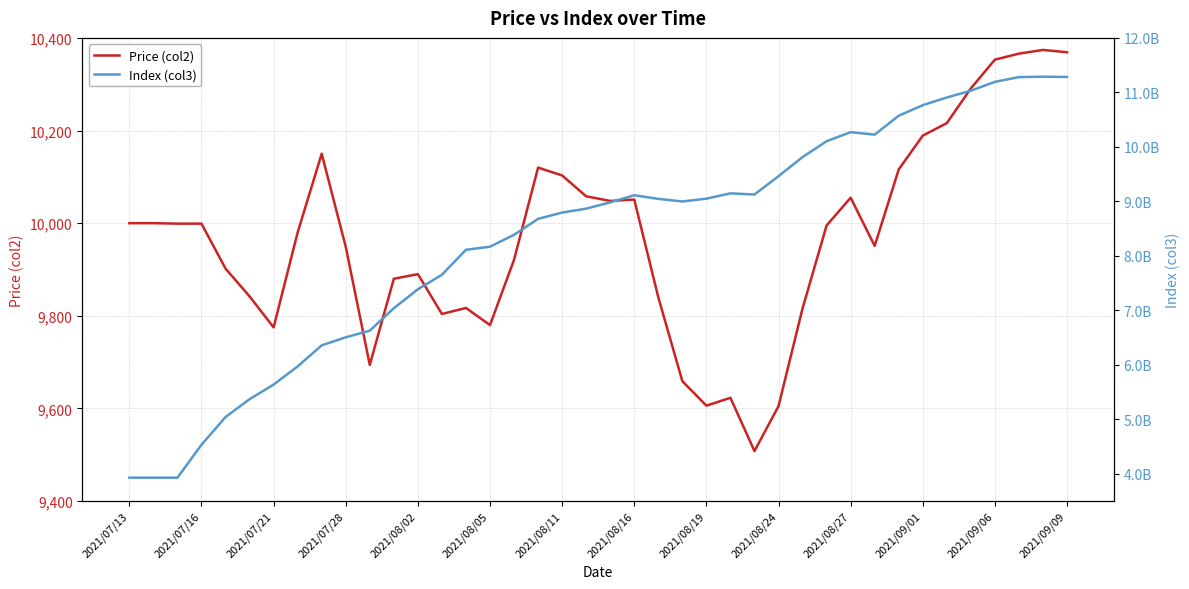

What is the difference between the maximum and second lowest values in the Price (col2) series?

769